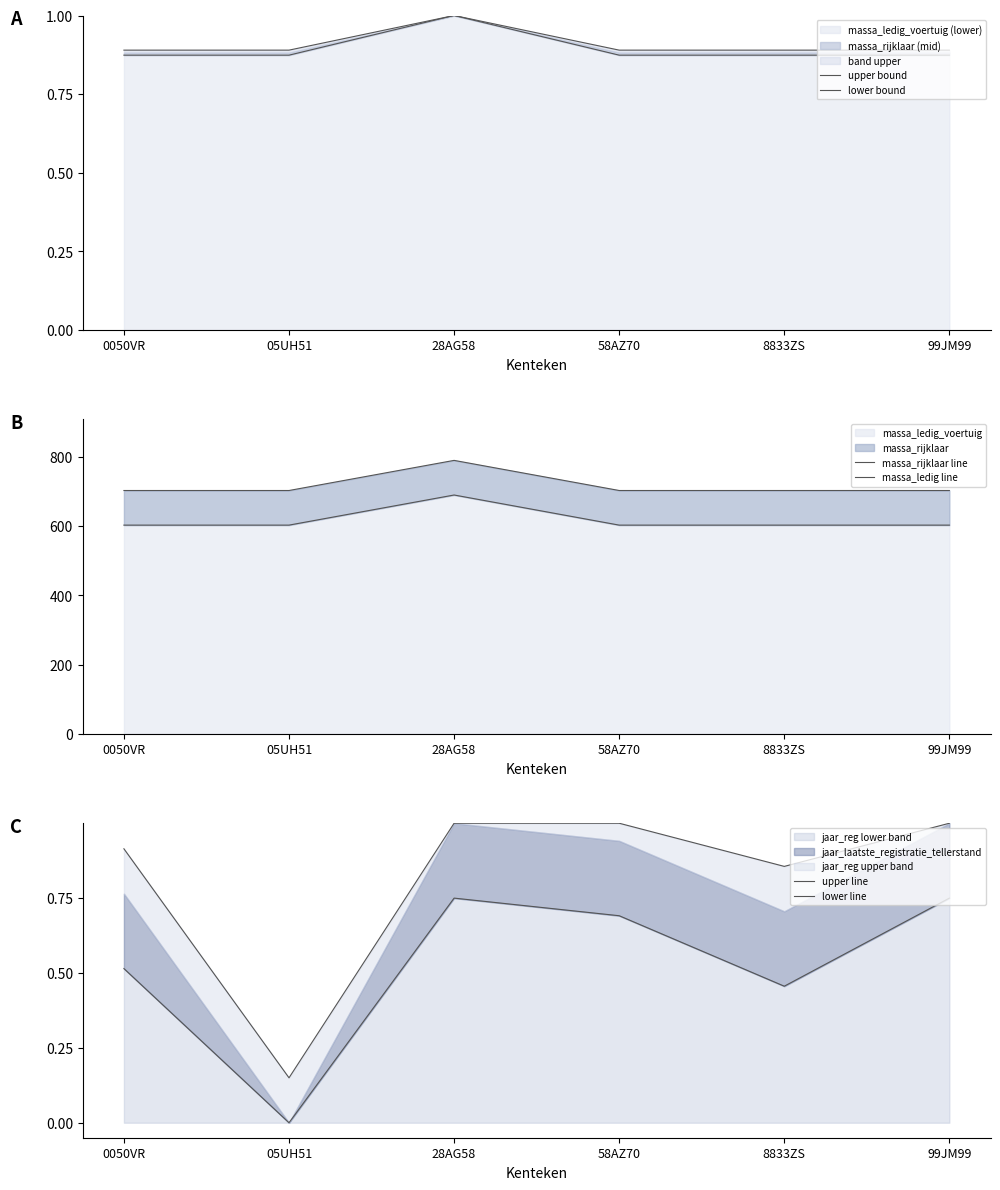

Reading left to right, extract all data points from this chart.

upper bound: 0050VR=0.9	05UH51=0.9	28AG58=1.0	58AZ70=0.9	8833ZS=0.9	99JM99=0.9
lower bound: 0050VR=0.9	05UH51=0.9	28AG58=1.0	58AZ70=0.9	8833ZS=0.9	99JM99=0.9
massa_rijklaar line: 0050VR=703.0	05UH51=703.0	28AG58=790.0	58AZ70=703.0	8833ZS=703.0	99JM99=703.0
massa_ledig line: 0050VR=603.0	05UH51=603.0	28AG58=690.0	58AZ70=603.0	8833ZS=603.0	99JM99=603.0
upper line: 0050VR=0.9	05UH51=0.1	28AG58=1.0	58AZ70=1.0	8833ZS=0.9	99JM99=1.0
lower line: 0050VR=0.5	05UH51=0.0	28AG58=0.8	58AZ70=0.7	8833ZS=0.5	99JM99=0.8